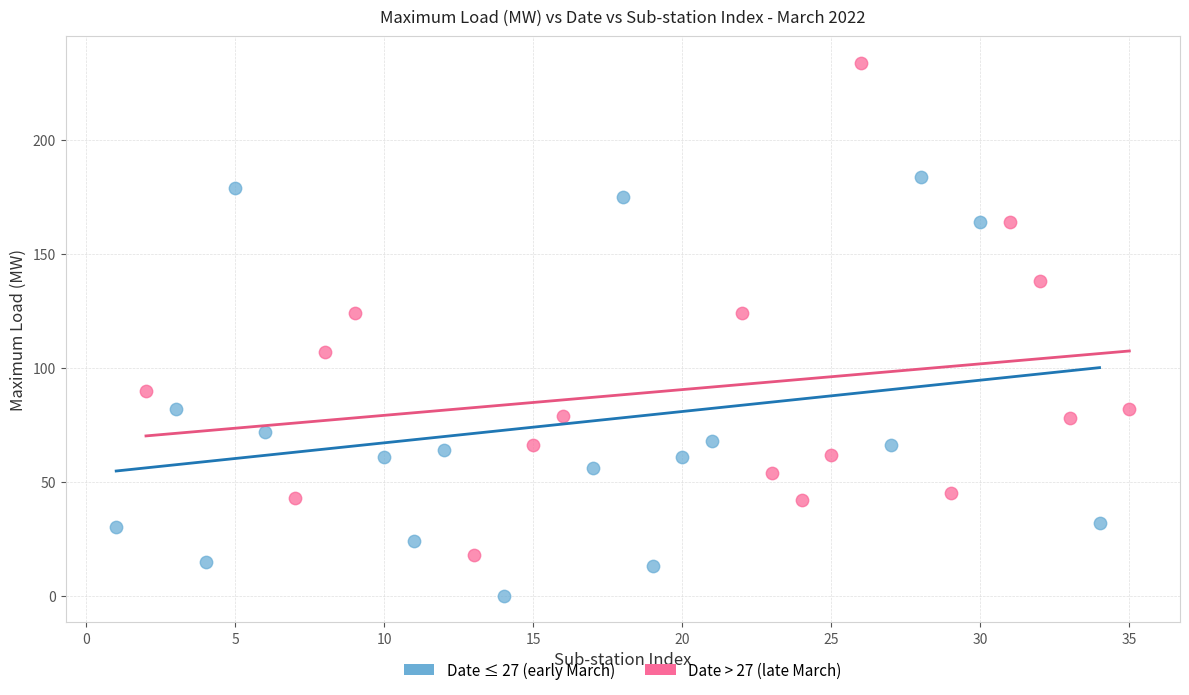

Which series has the widest spread of Y values?

Date > 27 (late March)